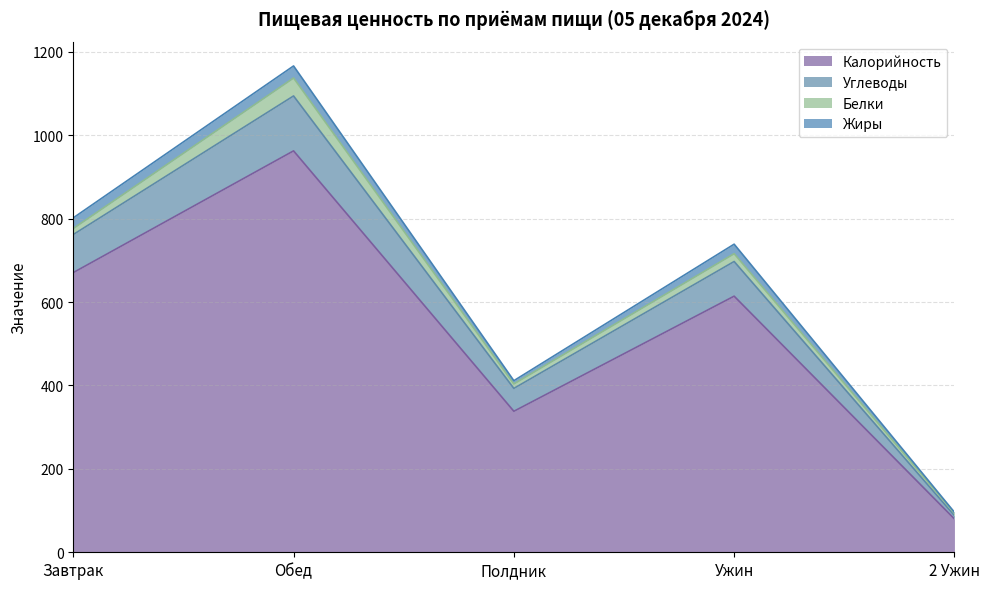

At which category does Углеводы reach its first local valley?

Полдник